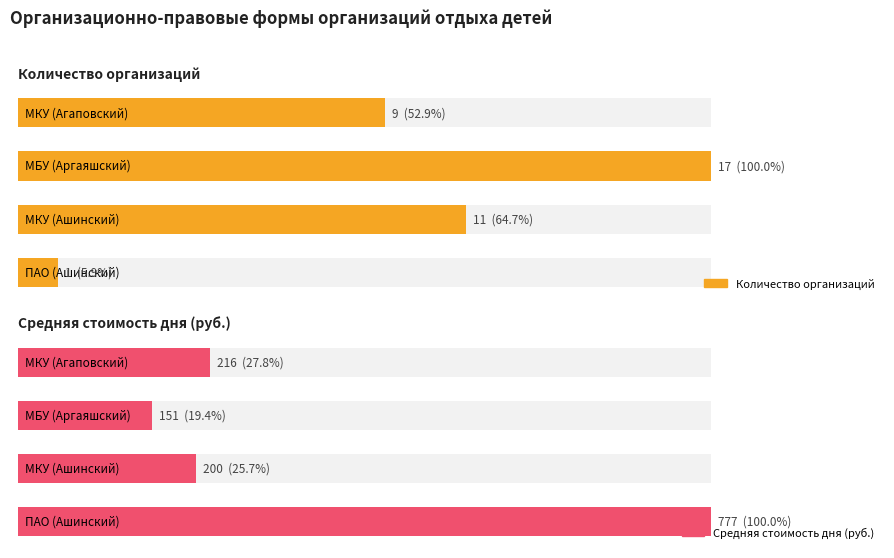

Reading right to left, what are all the values shown in this chart?

Количество организаций: 1	11	17	9
Средняя стоимость дня (руб.): 777	200	151	216